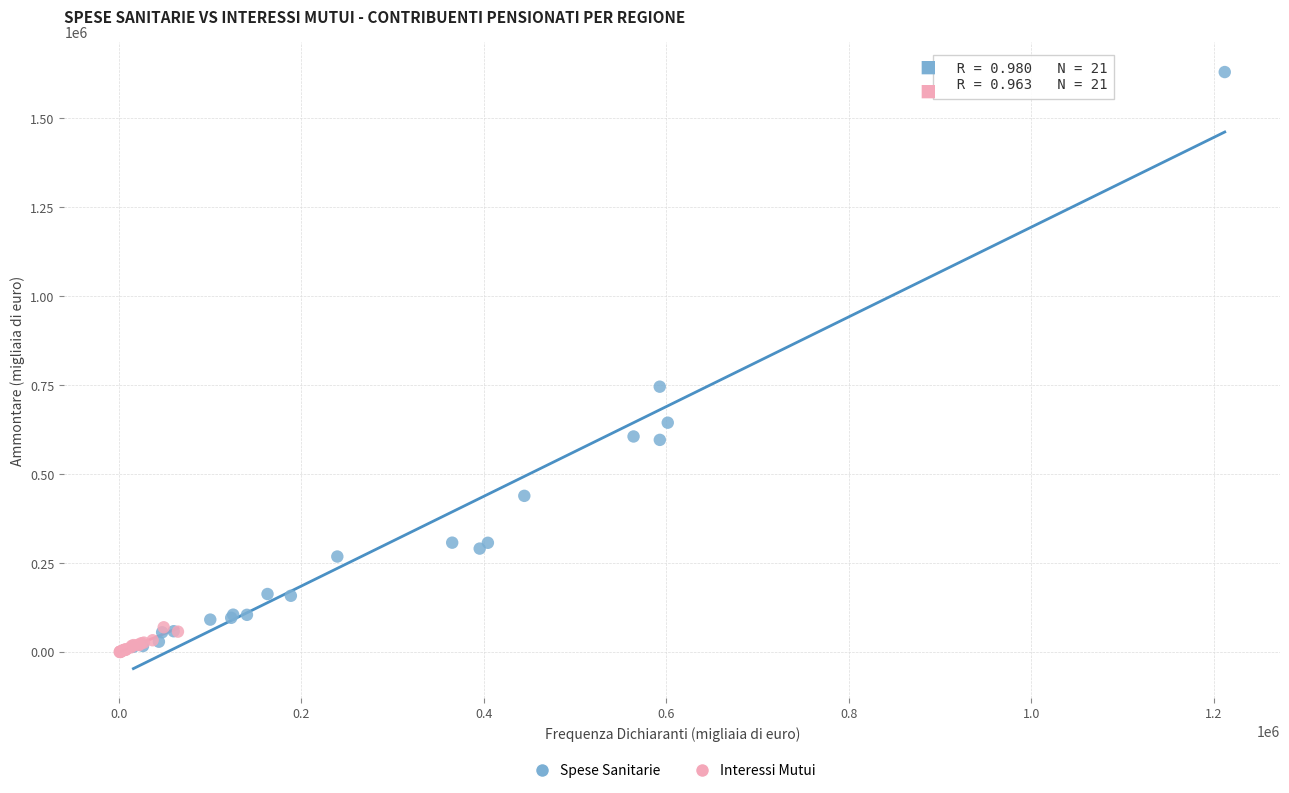

Which series contains the highest Y value?

Spese Sanitarie